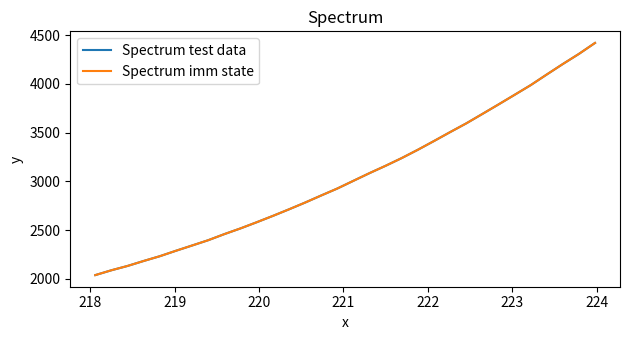

Is this an area chart (filled region under the line)?

No